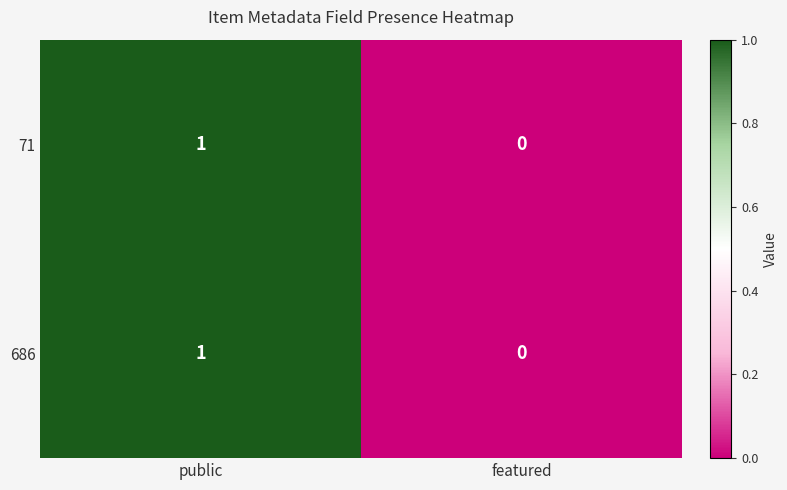

Which label corresponds to the largest value in the chart?

public